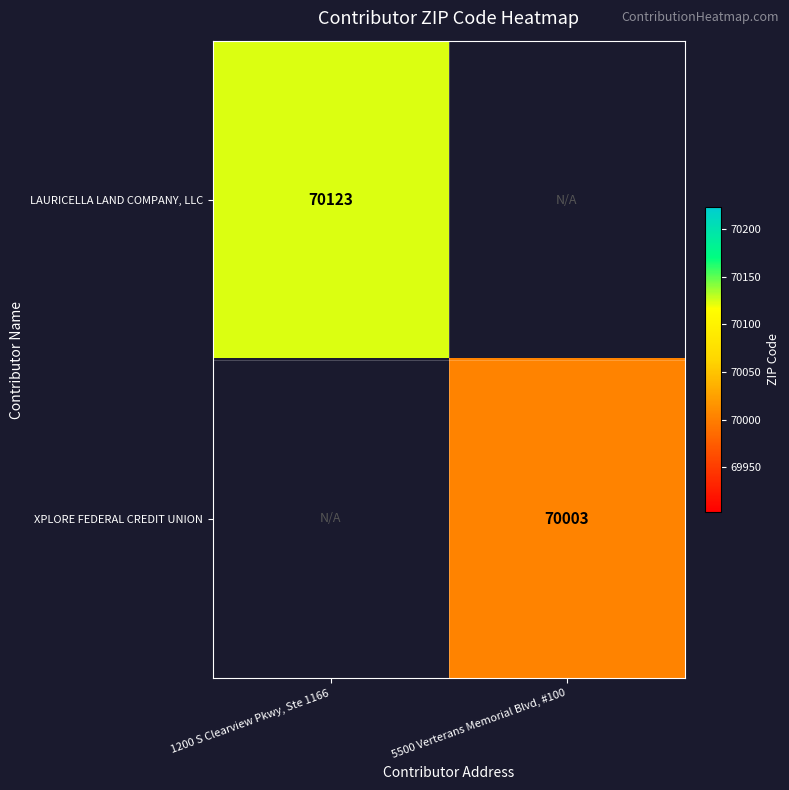

The value of LAURICELLA LAND COMPANY, LLC at 1200 S Clearview Pkwy, Ste 1166 is 70123. True or false?

True